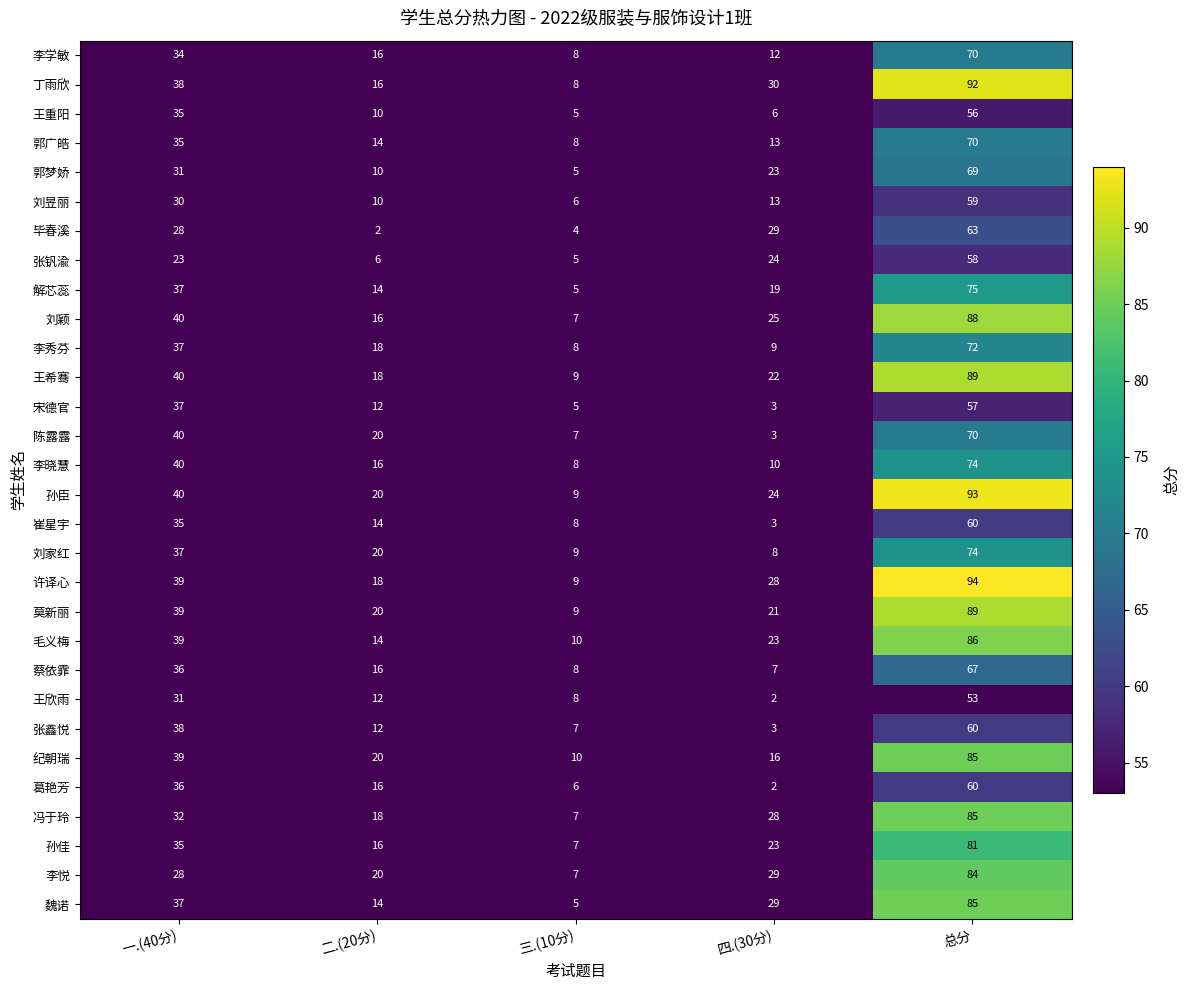

Is it true that 许译心 equals 28 at 四.(30分)?

True